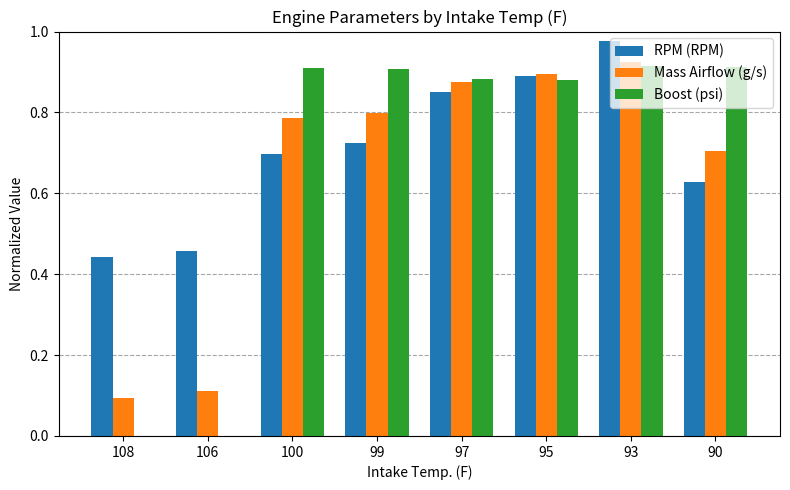

What are all the series names shown in the legend?

RPM (RPM), Mass Airflow (g/s), Boost (psi)